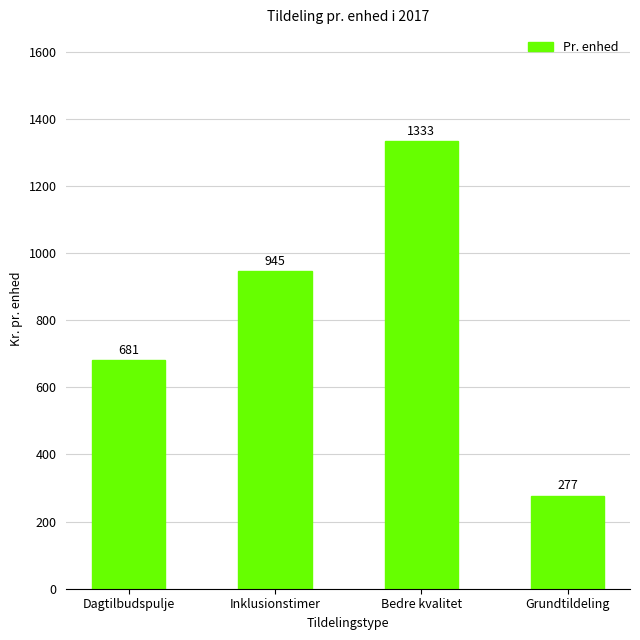

What is the value of the 3rd bar from the left?

1333.1